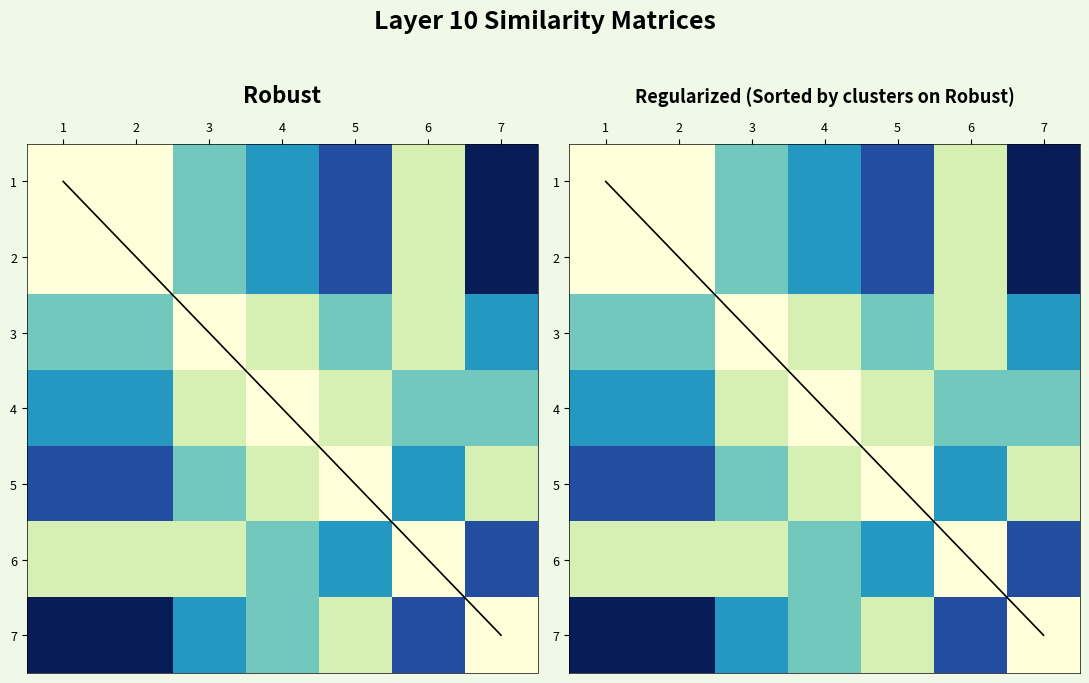

The 2 series shows 0.4 at 4. True or false?

True